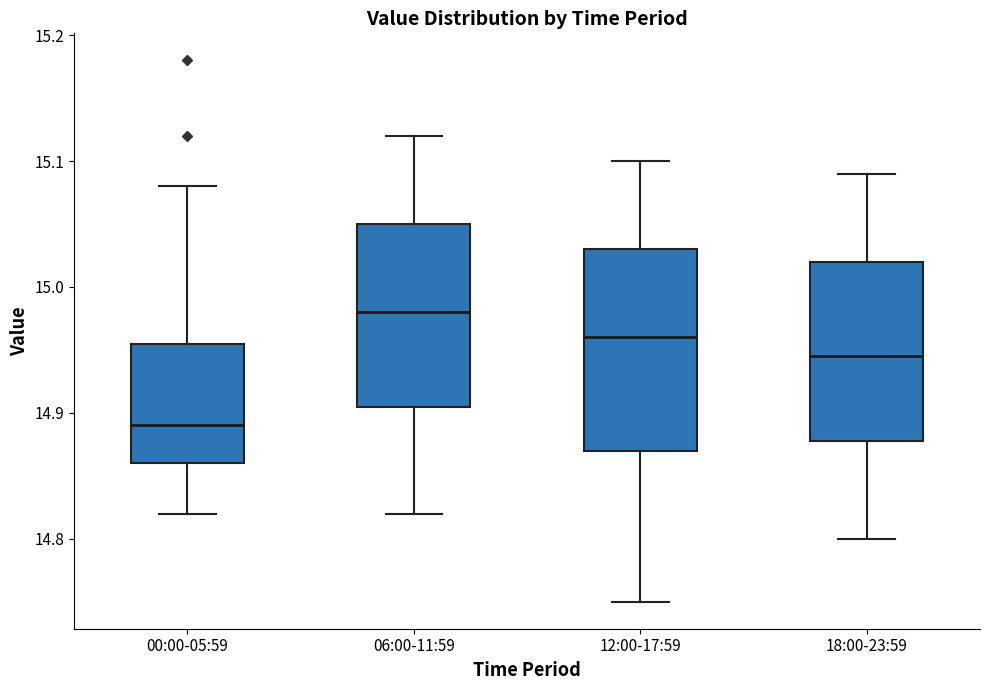

Reading left to right, transcribe this box plot: for each box, give where its median line is, the range the box spans, and where its two whiskers end, as read against the y-axis. The values are not printed on the chart, so give them approximately, as read against the axis.

00:00-05:59: median 14.89, box 14.86 to 14.96, whiskers 14.82 to 15.08
06:00-11:59: median 14.98, box 14.91 to 15.05, whiskers 14.82 to 15.12
12:00-17:59: median 14.96, box 14.87 to 15.03, whiskers 14.75 to 15.10
18:00-23:59: median 14.95, box 14.88 to 15.02, whiskers 14.80 to 15.09